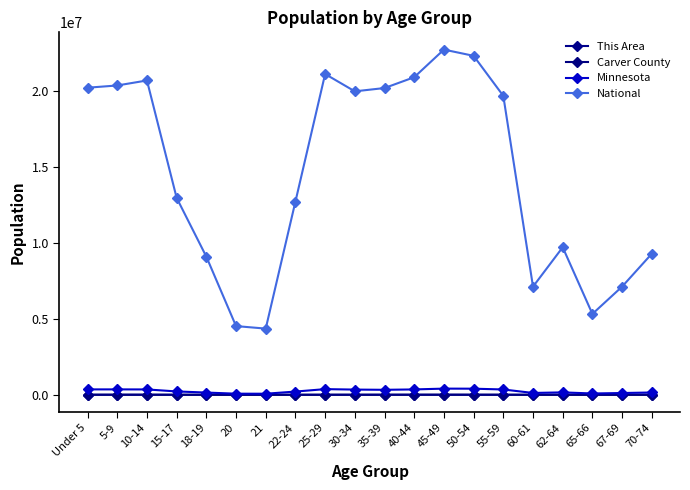

What is the label of the 10th point from the left?

30-34